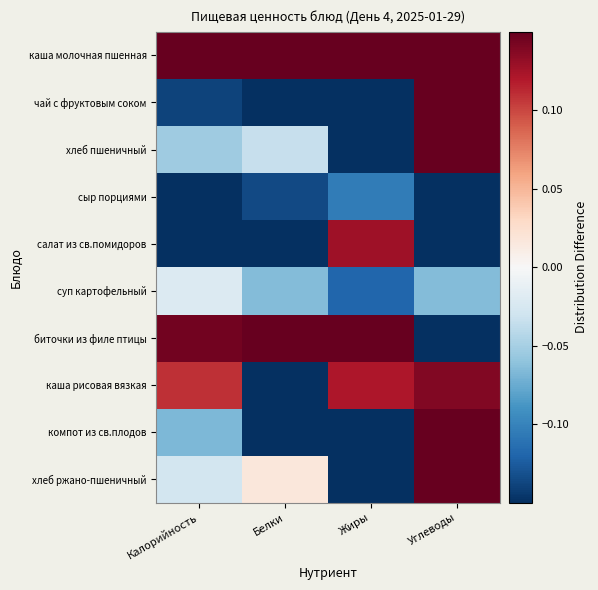

How many series are shown in this chart?

10